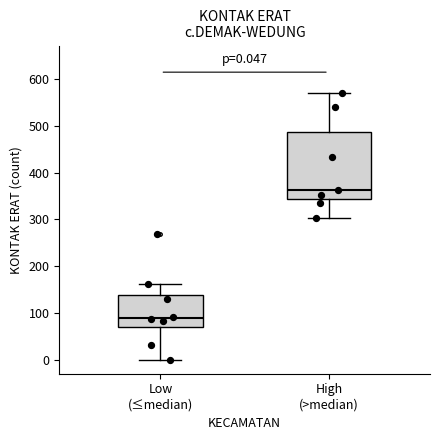

Comparing the boxes themselves (not the whiskers), which one is the tallest?

High (>median)